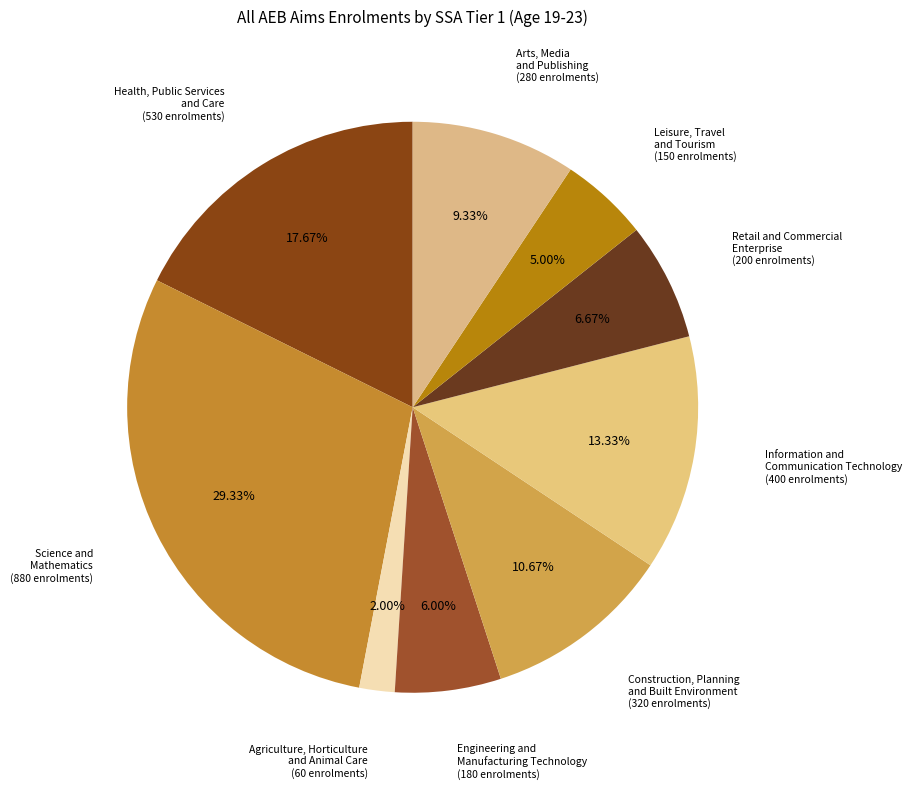

Count the number of slices in the pie.

9